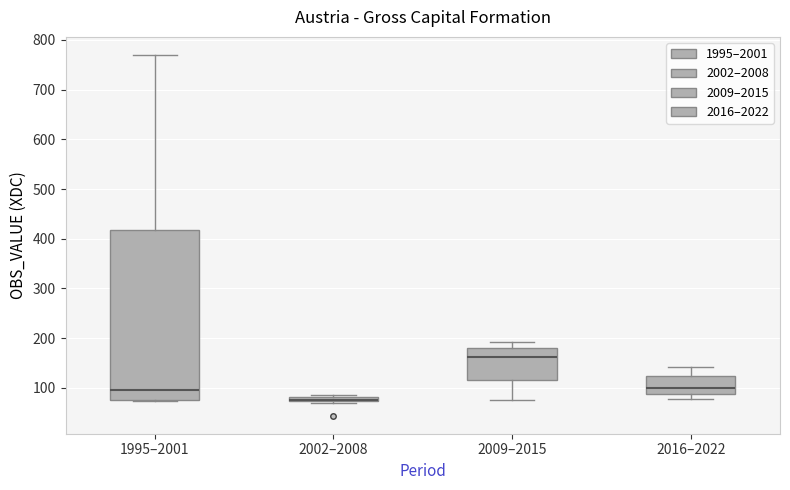

Which box's median line is the highest?

2009–2015